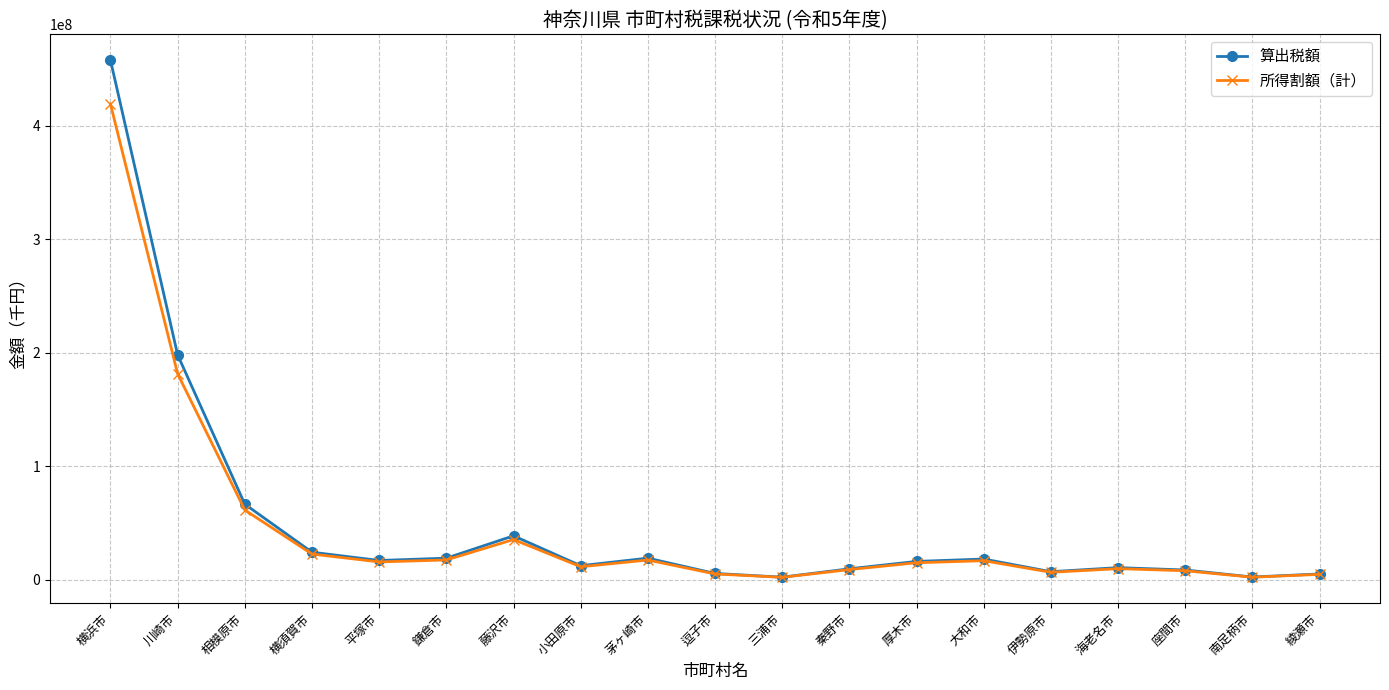

Where is the first local maximum for 所得割額（計）?

藤沢市